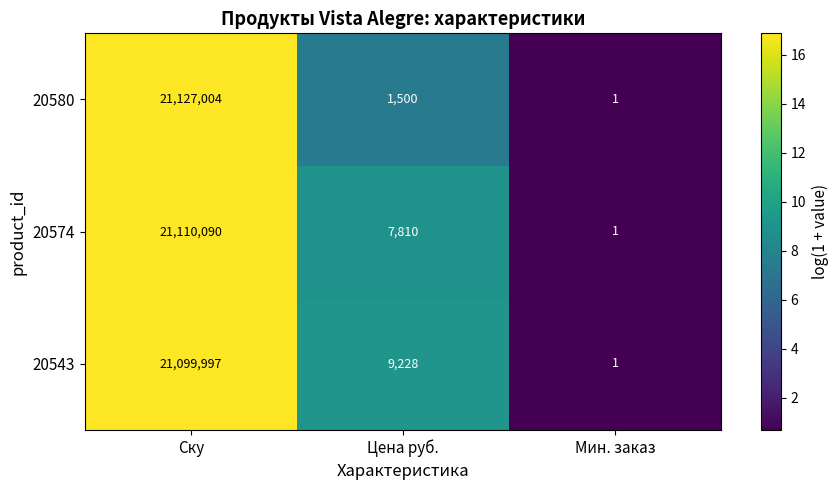

What is the smallest value displayed?

1